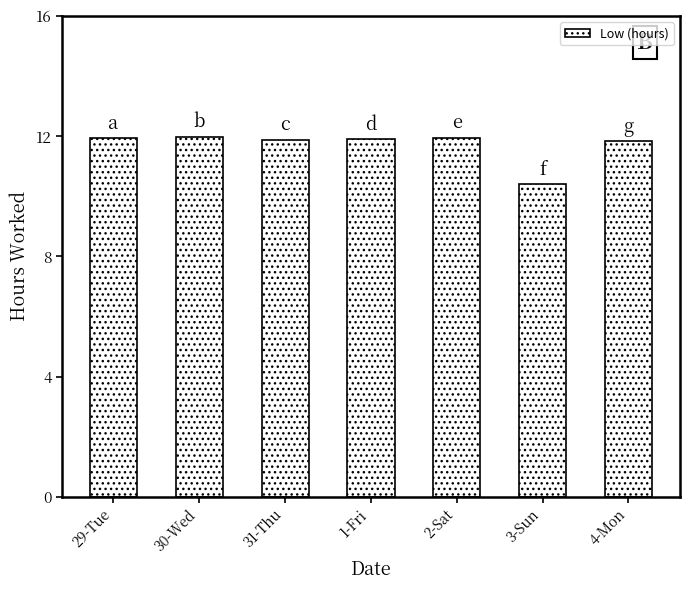

At which category does the chart reach its minimum across all series?

3-Sun